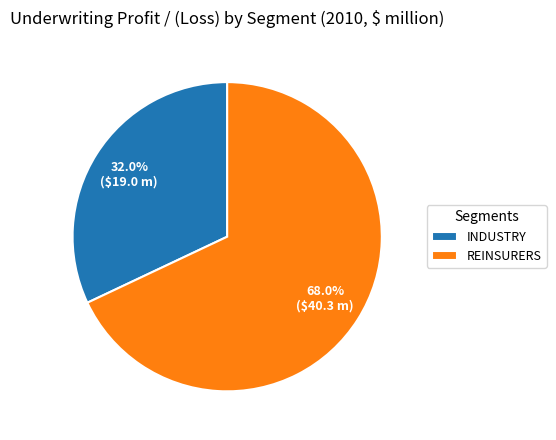

What is the ratio of the value at REINSURERS to the value at INDUSTRY?

2.1